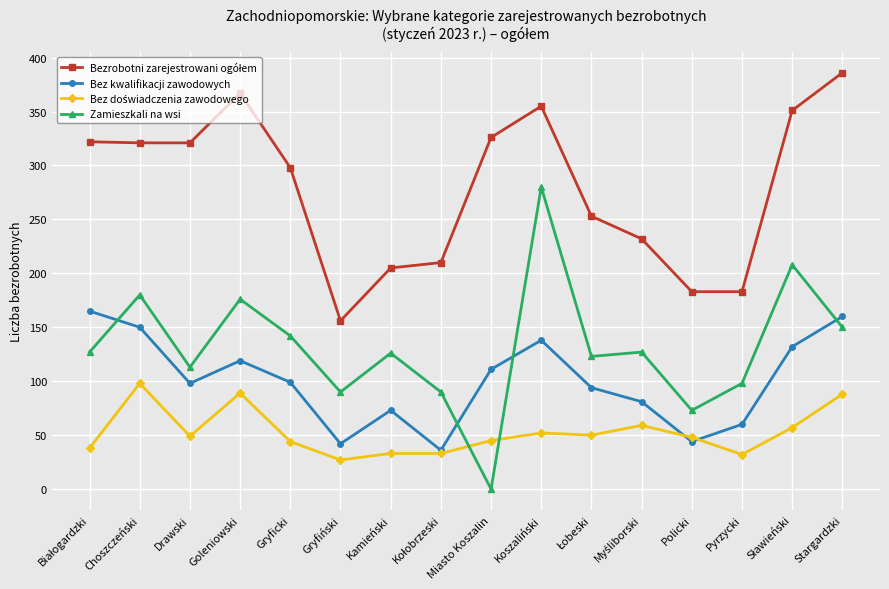

How many values in Zamieszkali na wsi are above zero?

15